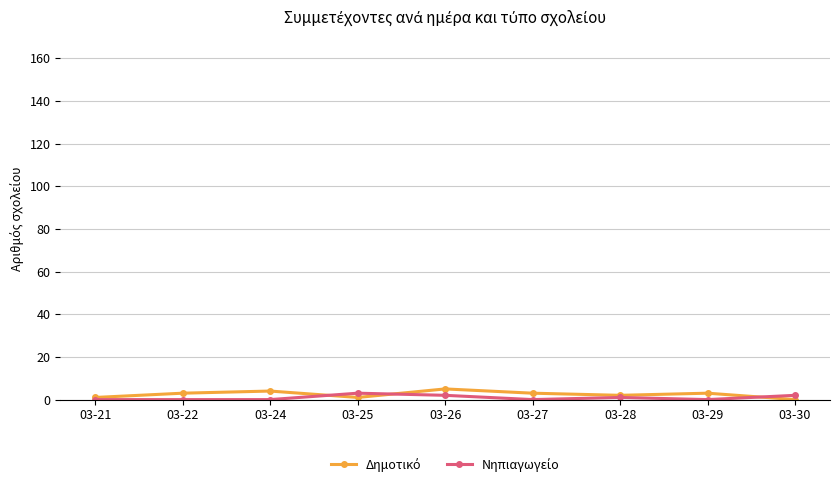

How many lines are shown in the chart?

2